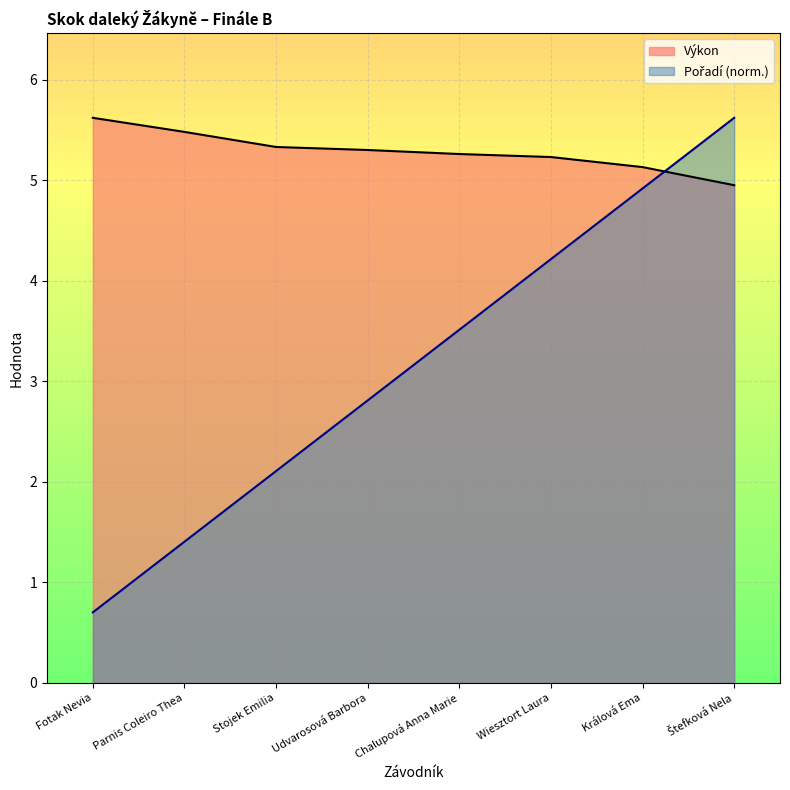

At Stojek Emilia, list the series in order from smallest to largest.

Pořadí, Výkon